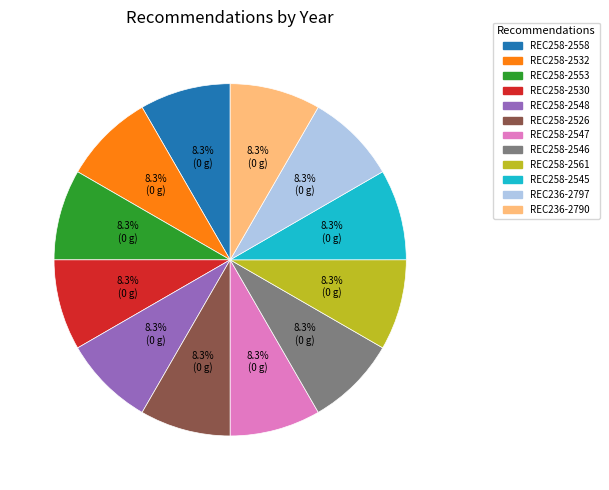

Is there a majority slice in this chart?

No